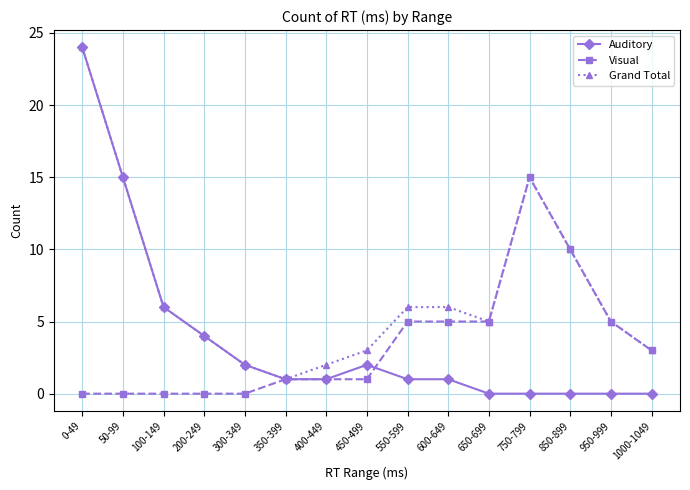

Read the Visual value at 650-699.

5